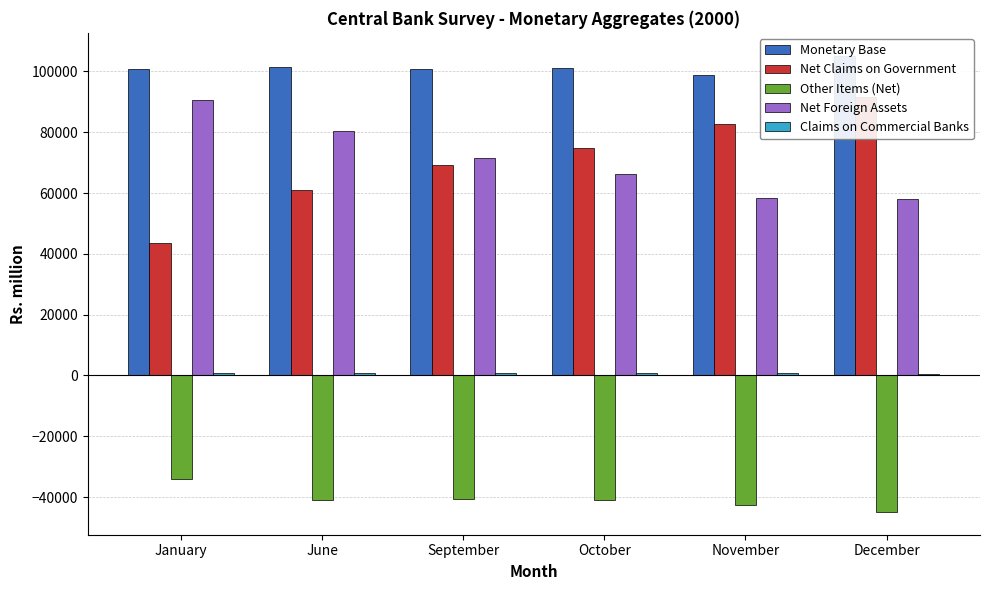

What is the difference between the maximum and minimum values in the Monetary Base series?

6288.0